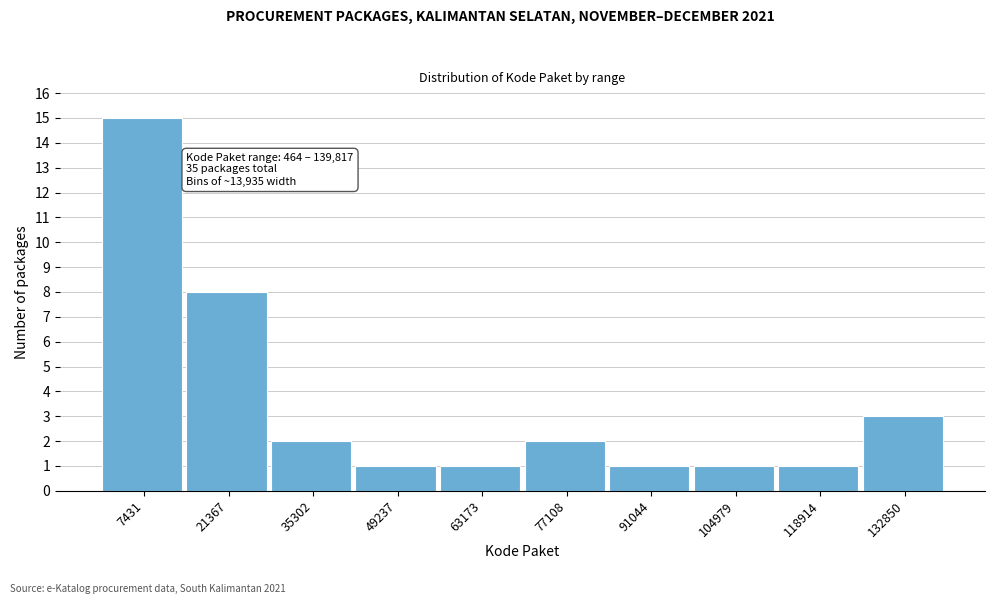

Over which range of the x-axis is the bar tallest?

0 to 14000